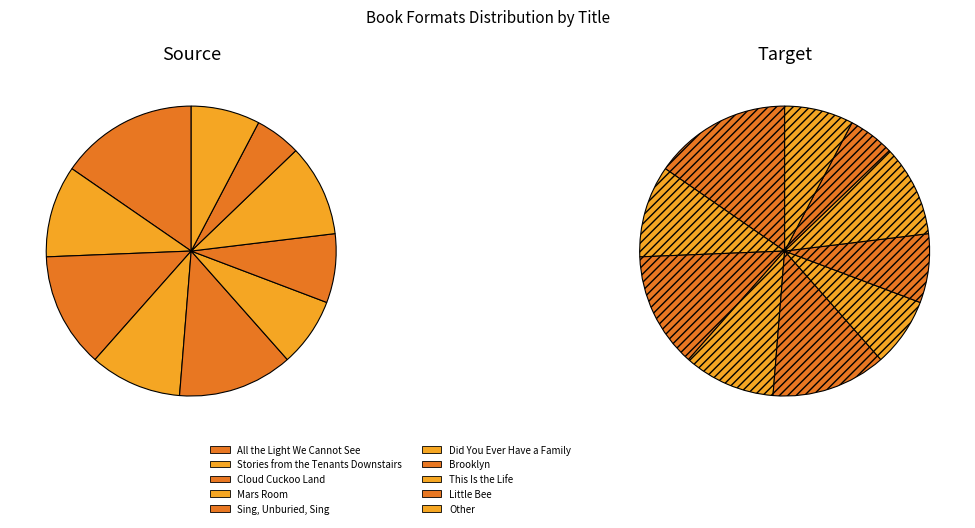

To the nearest percent, what is the average slice percentage?

10%